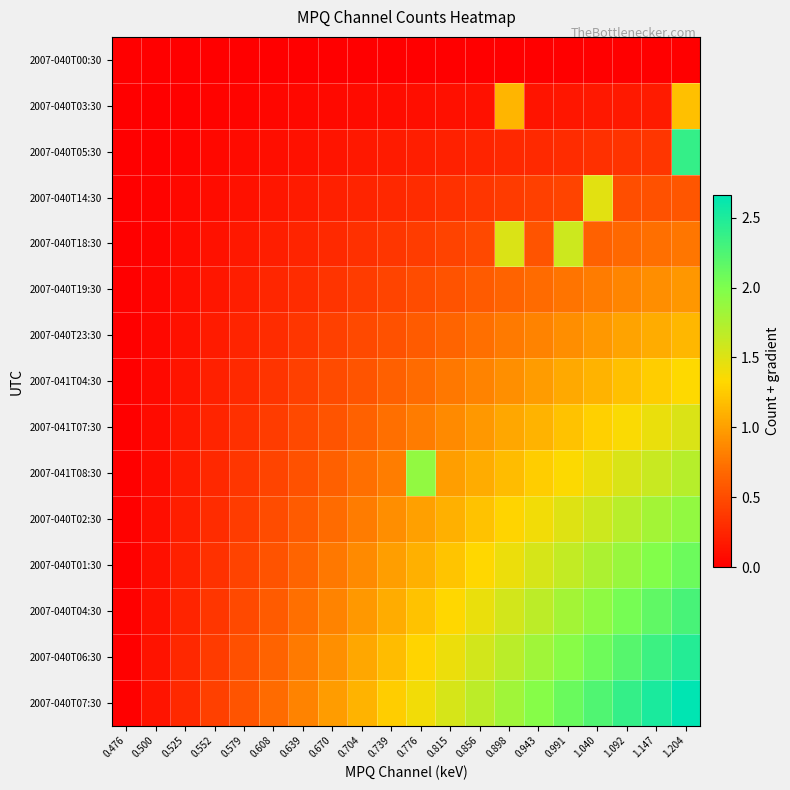

List the series in order of their peak value, highest first.

2007-040T07:30, 2007-040T06:30, 2007-040T05:30, 2007-040T04:30, 2007-040T01:30, 2007-041T08:30, 2007-040T02:30, 2007-040T18:30, 2007-041T07:30, 2007-040T14:30, 2007-041T04:30, 2007-040T03:30, 2007-040T23:30, 2007-040T19:30, 2007-040T00:30